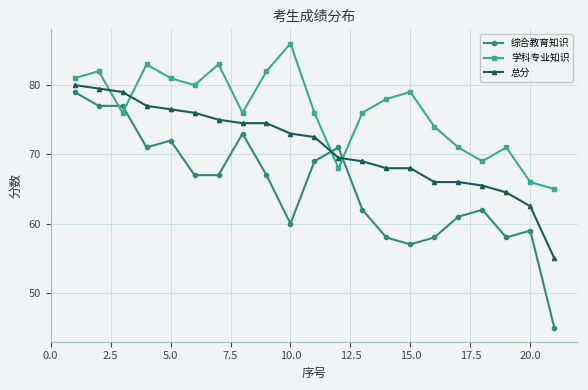

Reading left to right, list all the values displayed in this chart.

综合教育知识: 79.0	77.0	77.0	71.0	72.0	67.0	67.0	73.0	67.0	60.0	69.0	71.0	62.0	58.0	57.0	58.0	61.0	62.0	58.0	59.0	45.0
学科专业知识: 81.0	82.0	76.0	83.0	81.0	80.0	83.0	76.0	82.0	86.0	76.0	68.0	76.0	78.0	79.0	74.0	71.0	69.0	71.0	66.0	65.0
总分: 80.0	79.5	79.0	77.0	76.5	76.0	75.0	74.5	74.5	73.0	72.5	69.5	69.0	68.0	68.0	66.0	66.0	65.5	64.5	62.5	55.0